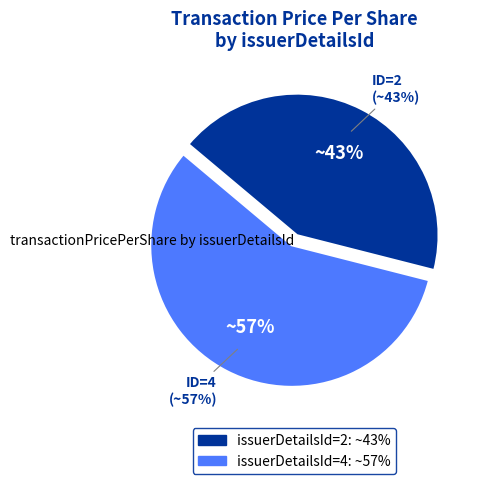

Which category has the biggest portion of the pie?

4